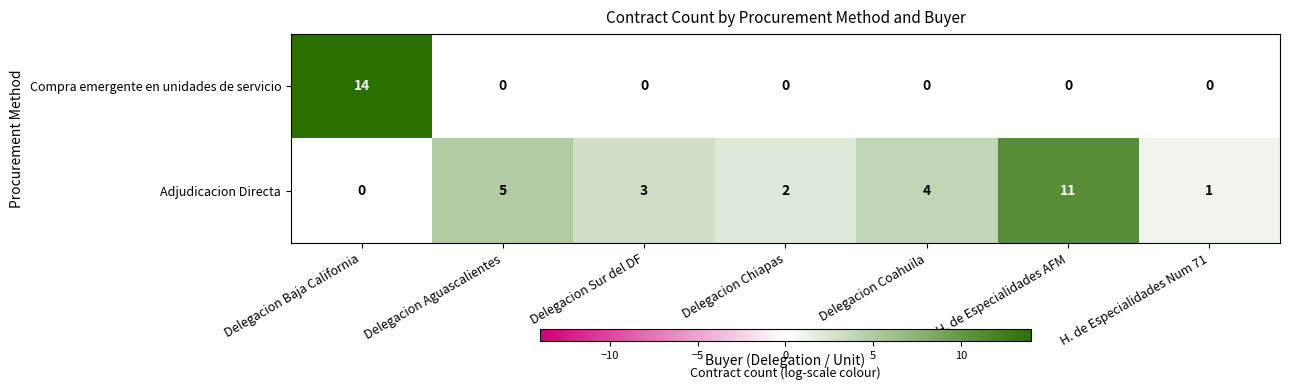

How many categories are shown in the chart?

7